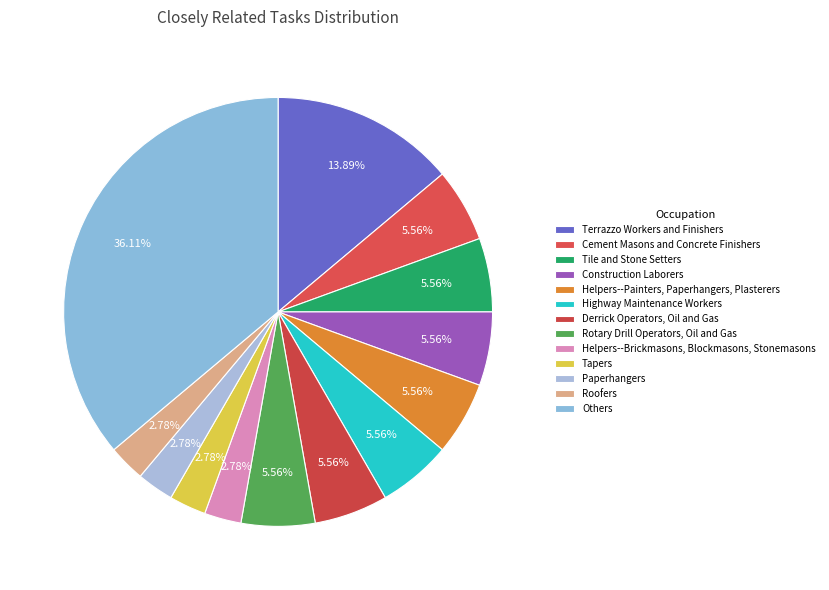

How many slices are in this pie chart?

13